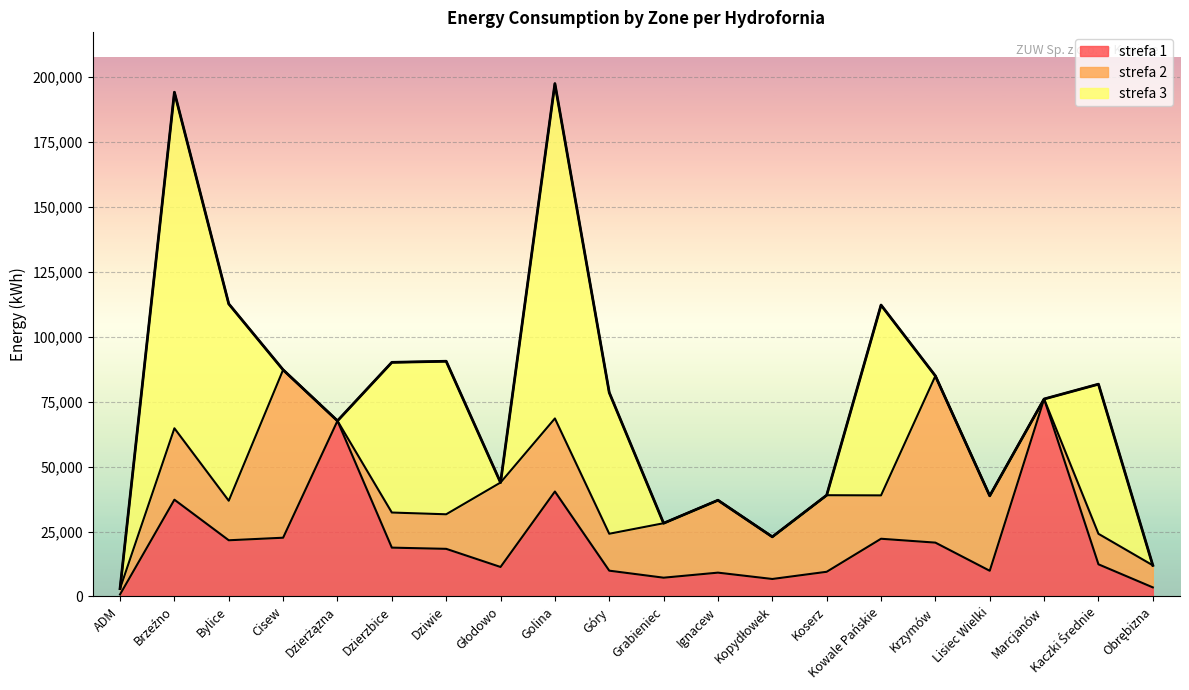

Which series has the largest total across all categories?

strefa 3